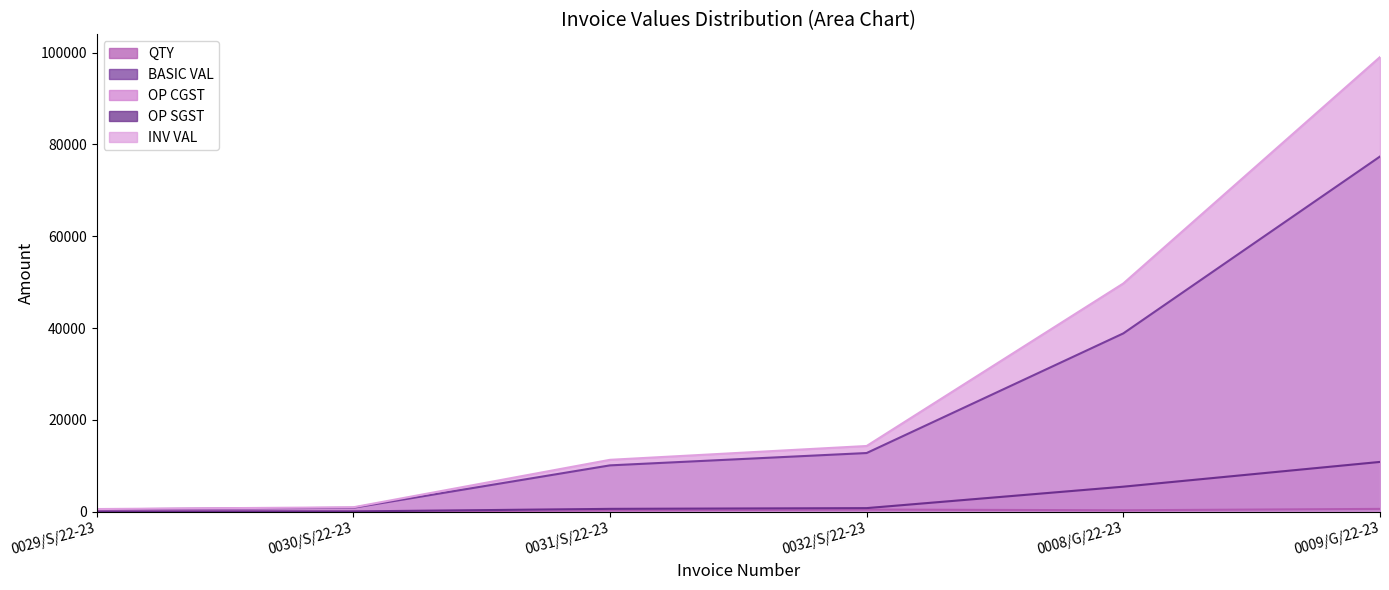

True or false: INV VAL and BASIC VAL intersect in this chart.

False